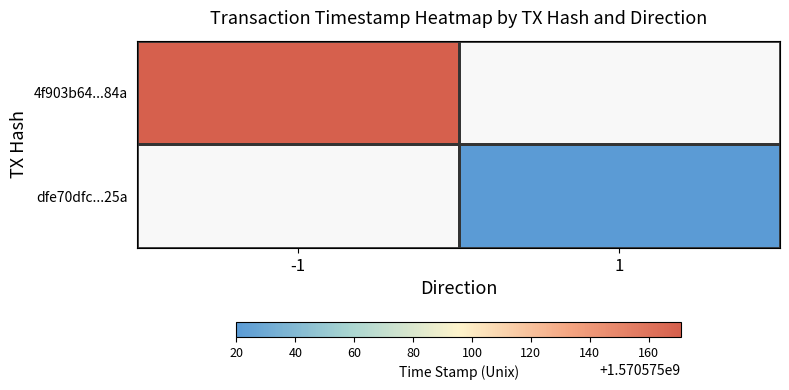

List the series in order of their peak value, lowest first.

dfe70dfc0c2704f2ee77fd8e5152128e6bf8425, 4f903b64f9c76d0095dc9178ebf40793b03884a